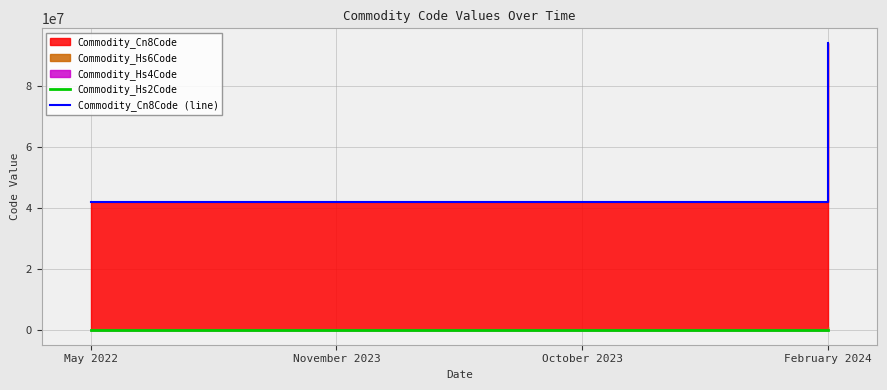

True or false: Commodity_Hs2Code has more than 1 points higher than both neighbors.

False